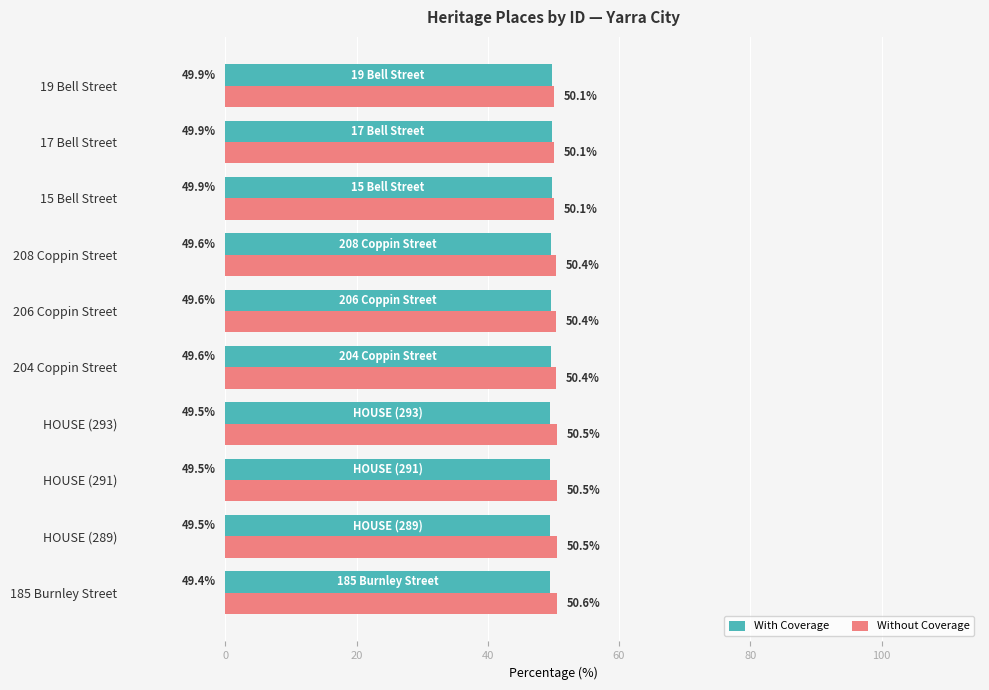

What is the spread (max minus min) of values at 204 Coppin Street?

0.8